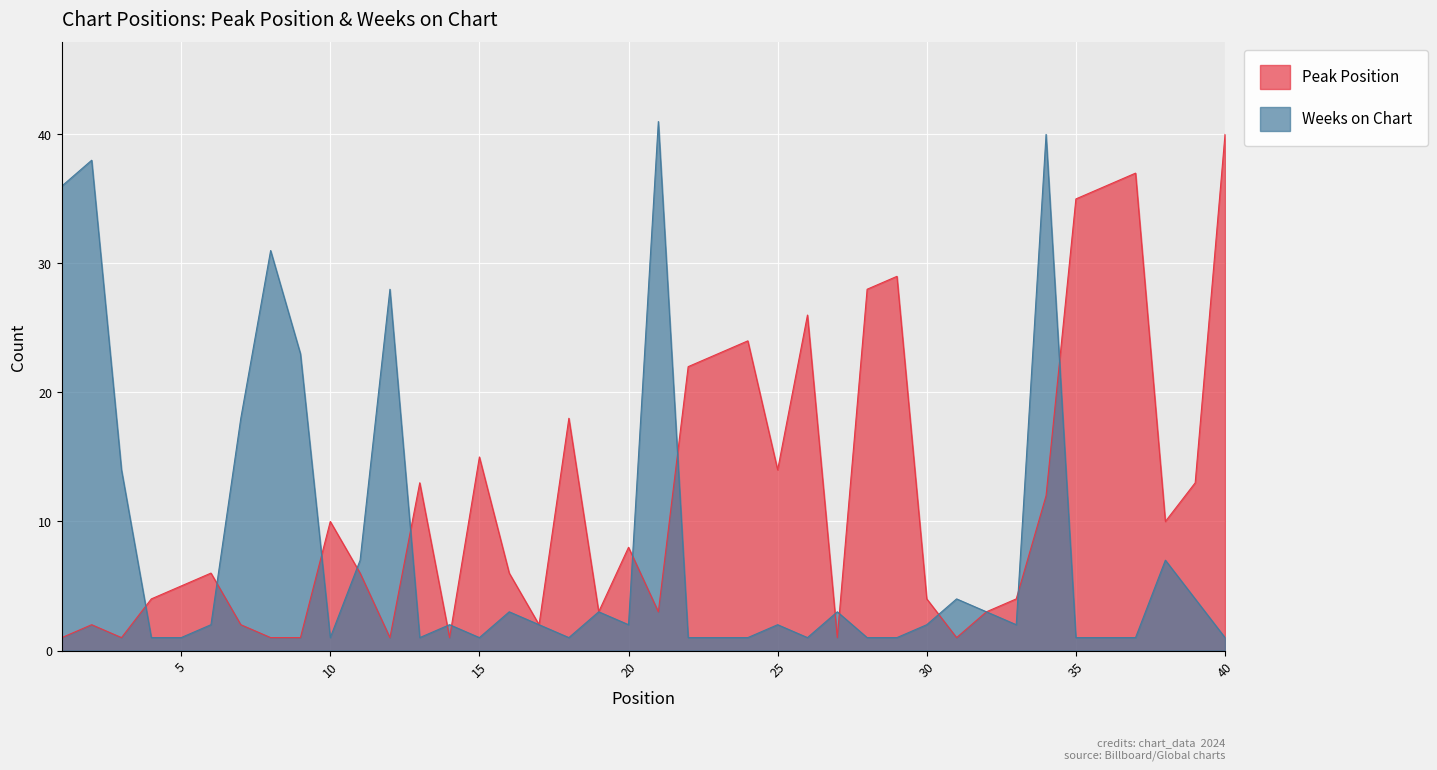

Which series has the largest range (max minus min)?

Weeks on Chart